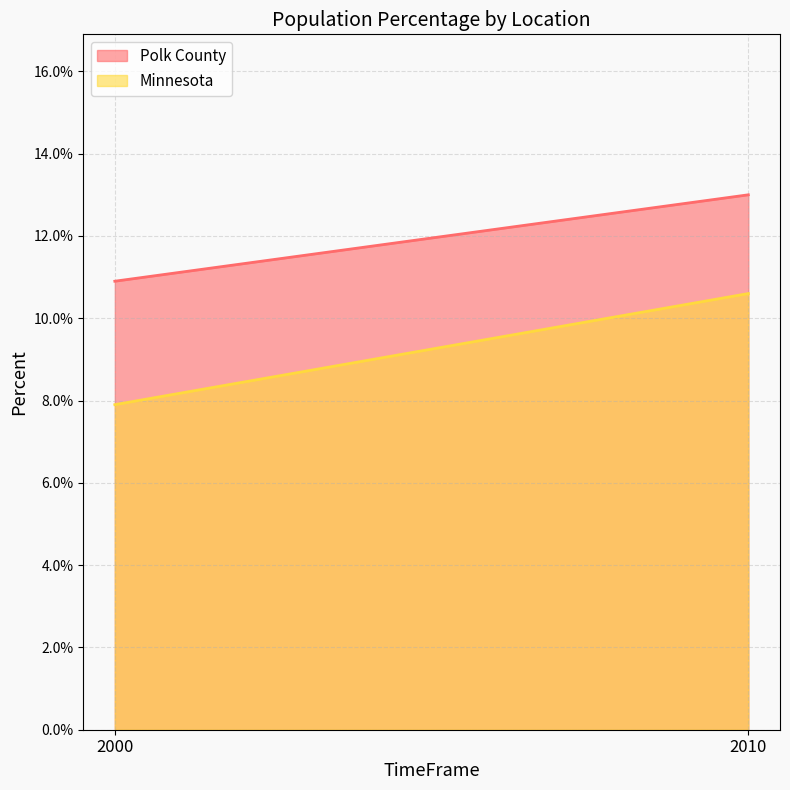

How many lines are shown in the chart?

2